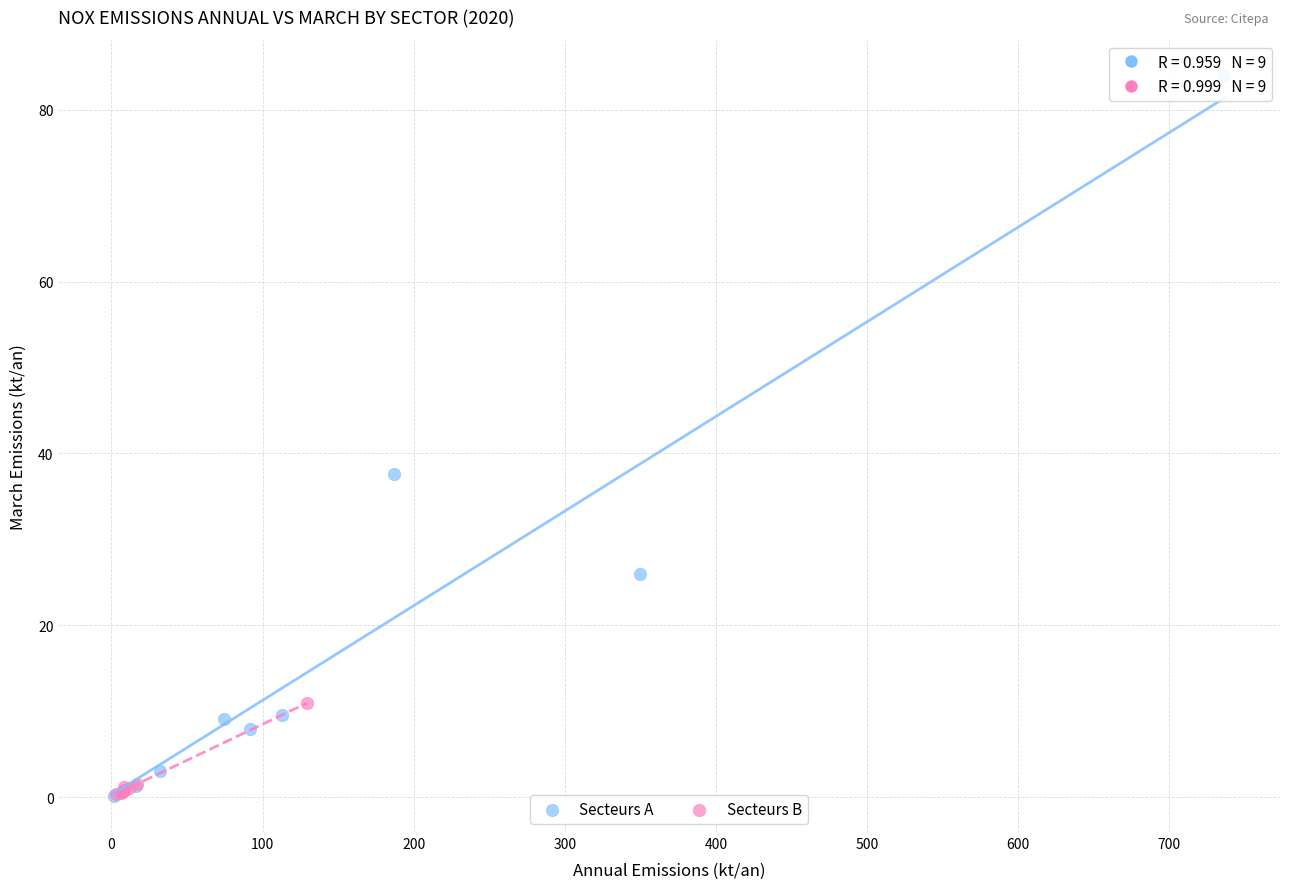

Which series has the widest spread of Y values?

Secteurs A